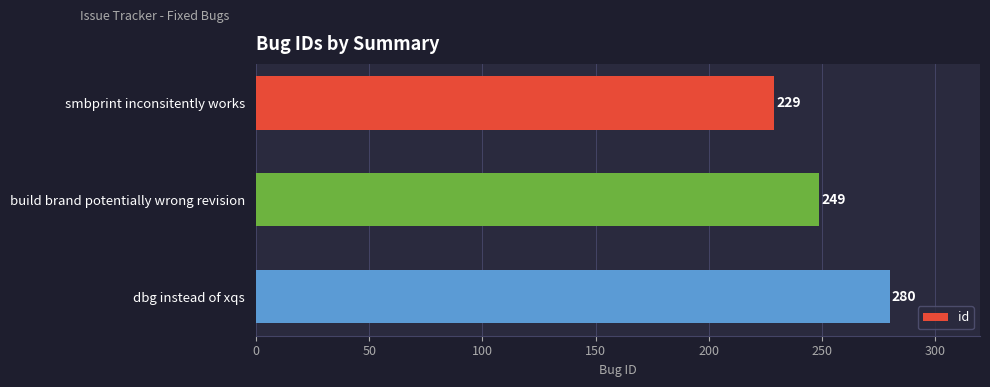

What is the value of the 2nd bar from the top?

249